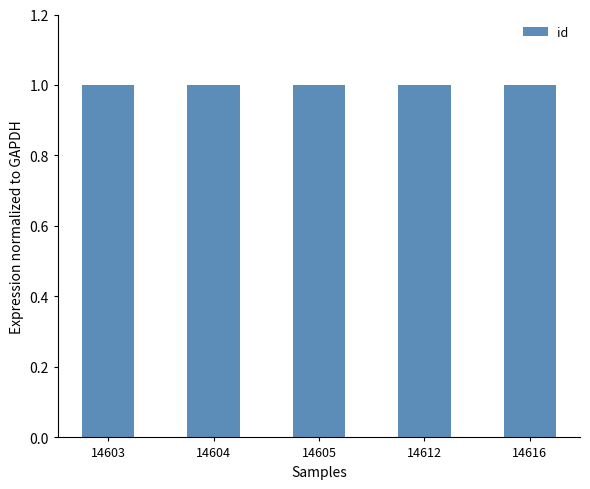

What is the value of the 5th bar from the left?

1.0